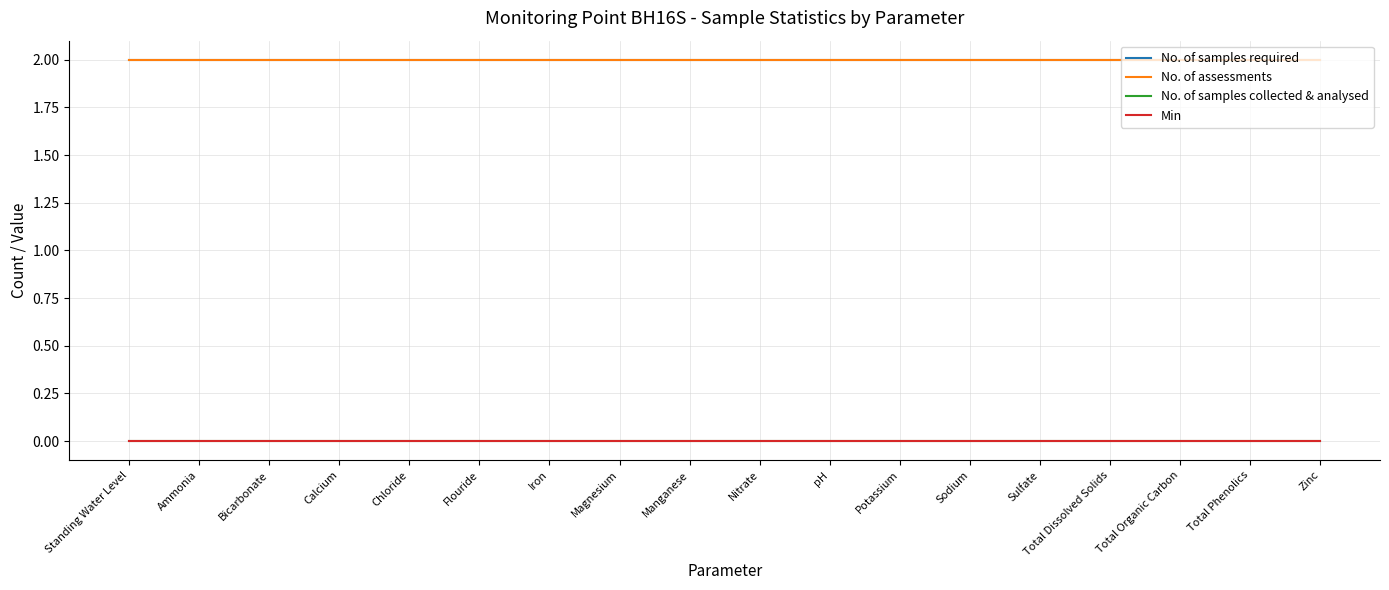

Reading left to right, transcribe all the data shown in this chart.

No. of samples required: 2	2	2	2	2	2	2	2	2	2	2	2	2	2	2	2	2	2
No. of assessments: 2	2	2	2	2	2	2	2	2	2	2	2	2	2	2	2	2	2
No. of samples collected & analysed: 0	0	0	0	0	0	0	0	0	0	0	0	0	0	0	0	0	0
Min: 0	0	0	0	0	0	0	0	0	0	0	0	0	0	0	0	0	0